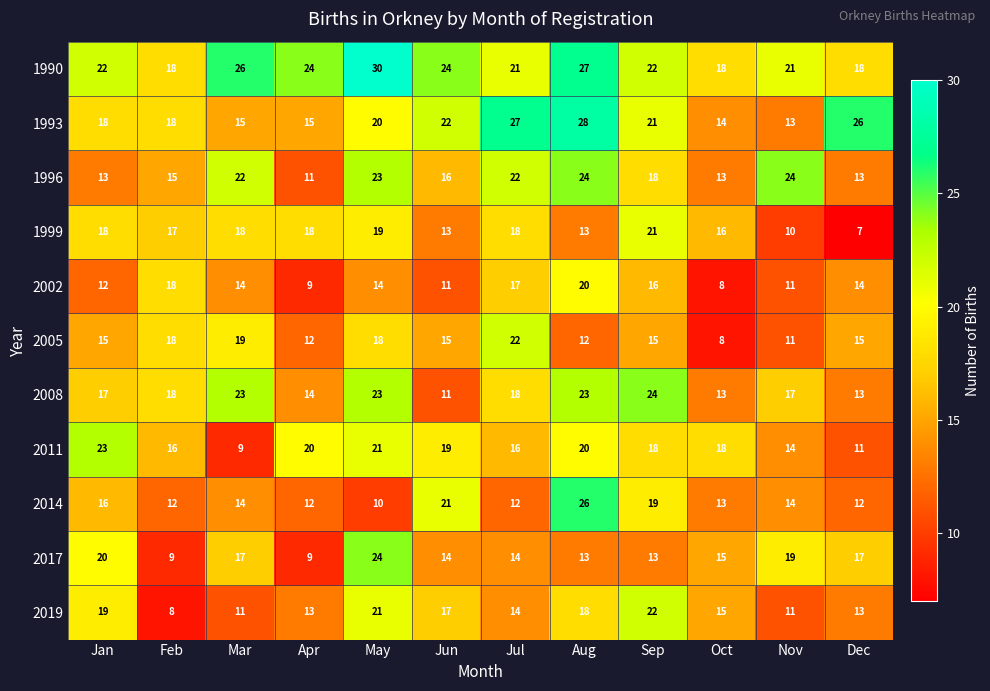

What is the difference between the highest and lowest values at Aug?

16